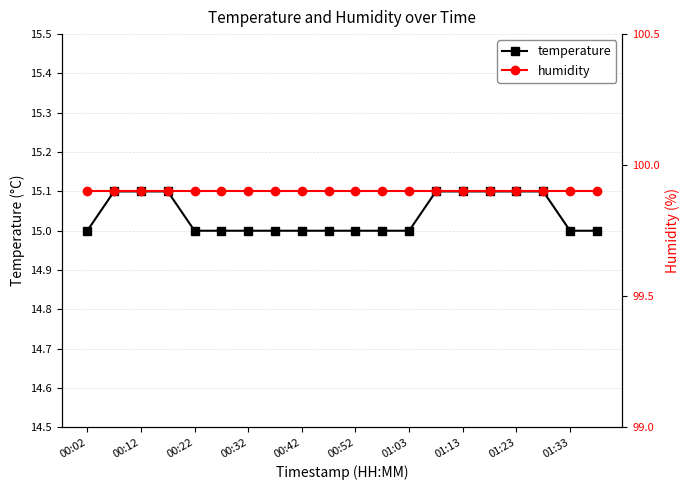

What is the minimum value for temperature?

15.0